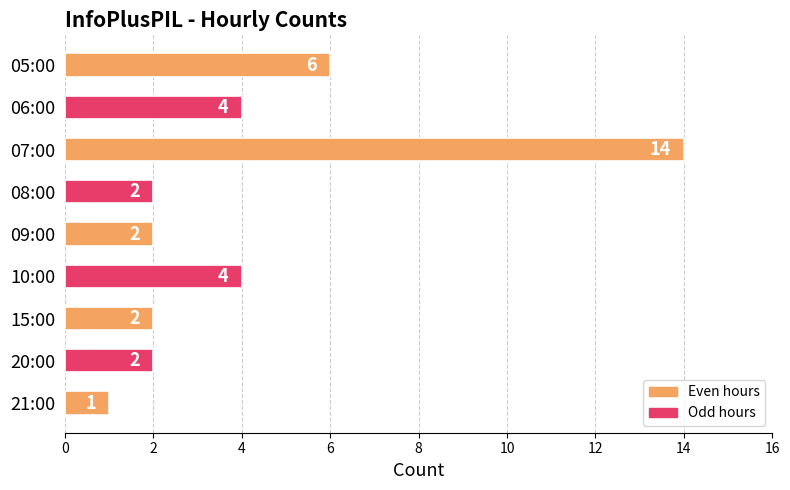

What is the average value?

4